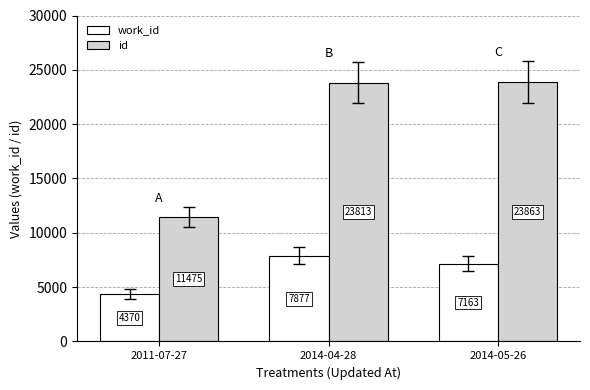

List the series in order of their overall mean, lowest first.

work_id, id